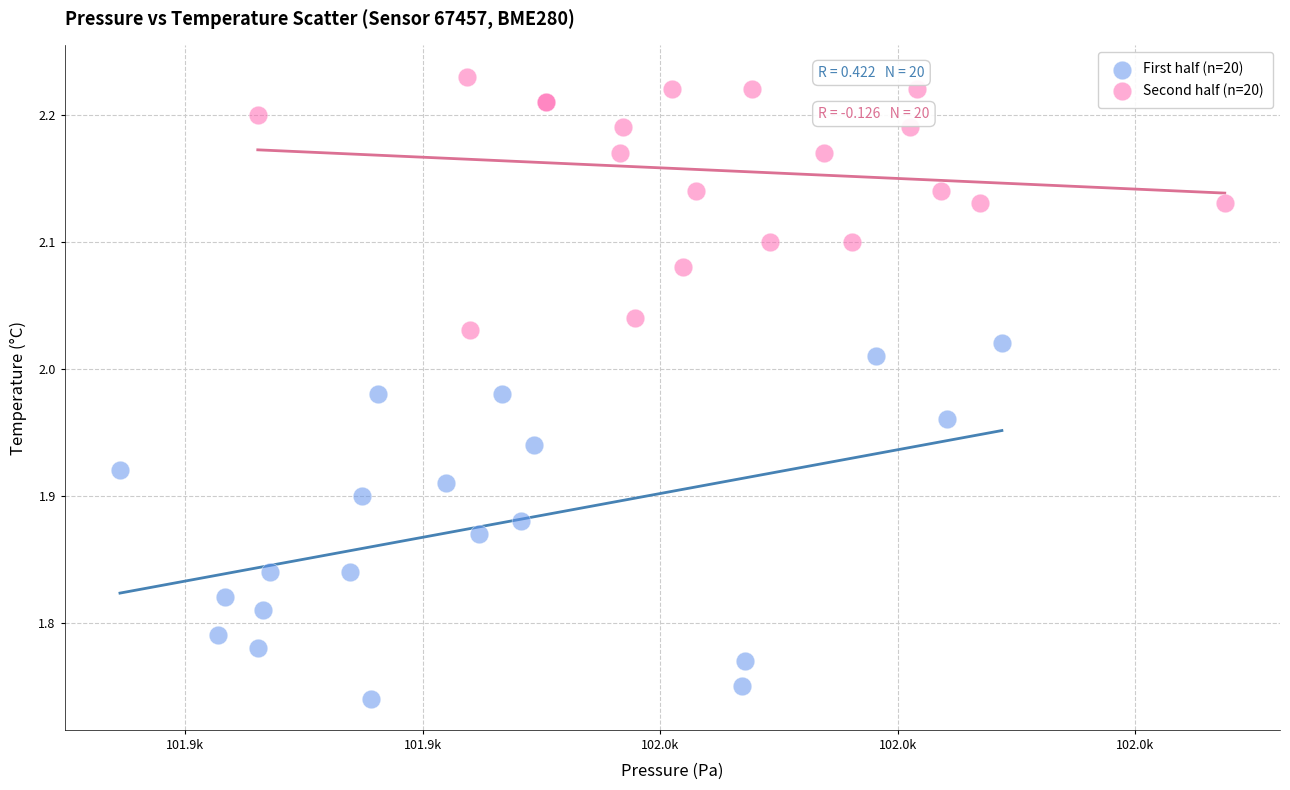

Which series contains the lowest Y value?

First half (n=20)